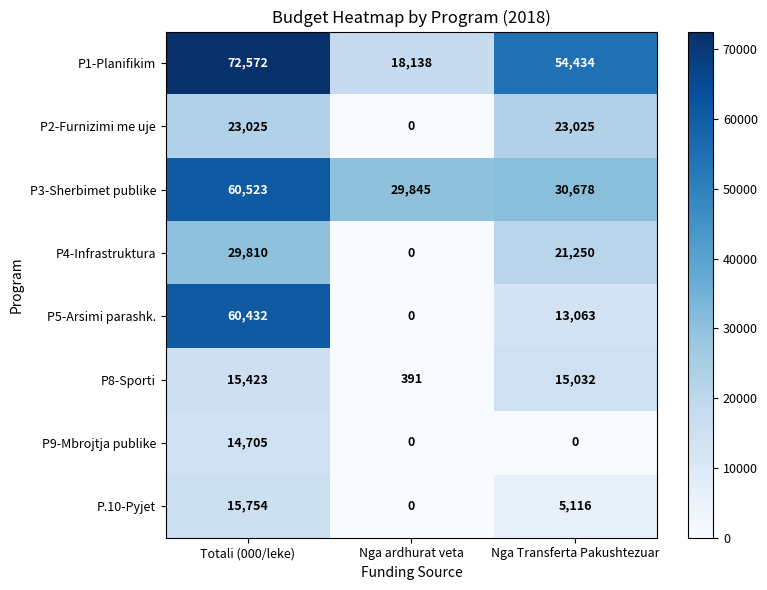

What is the greatest value displayed?

72572